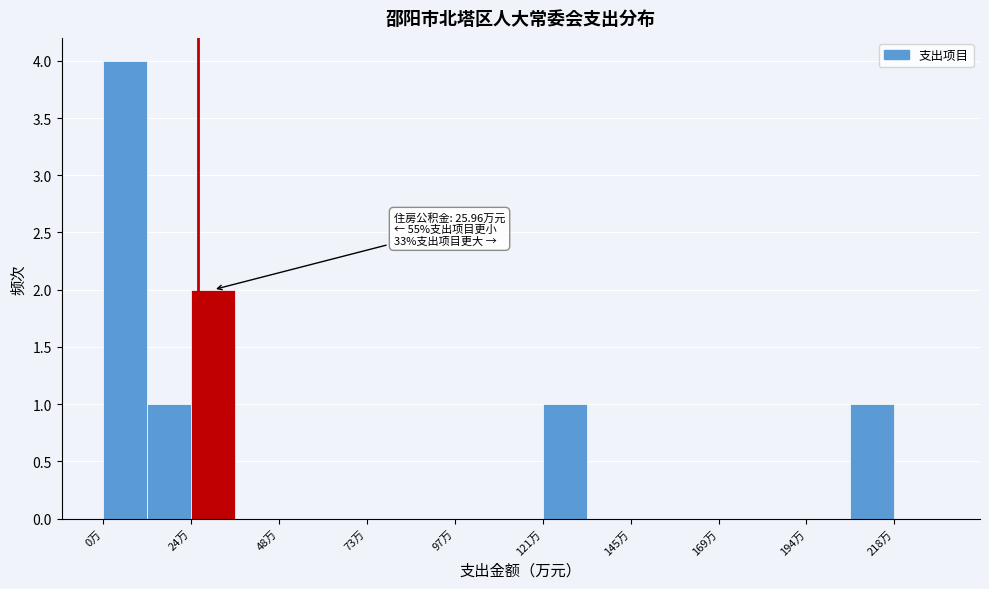

Read against the x-axis, roughly where is the centre of the tallest bar?

5